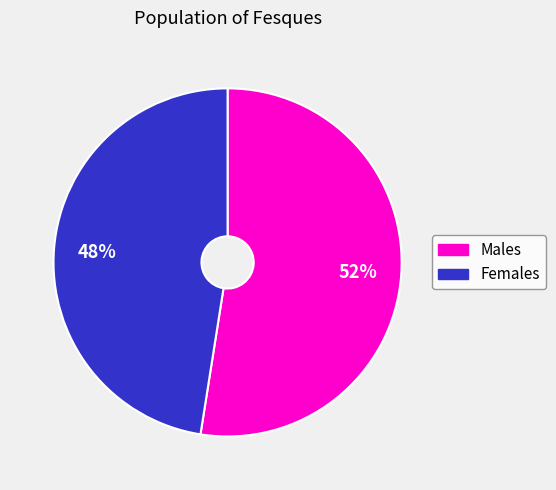

Is there any slice that represents more than half of the pie?

Yes